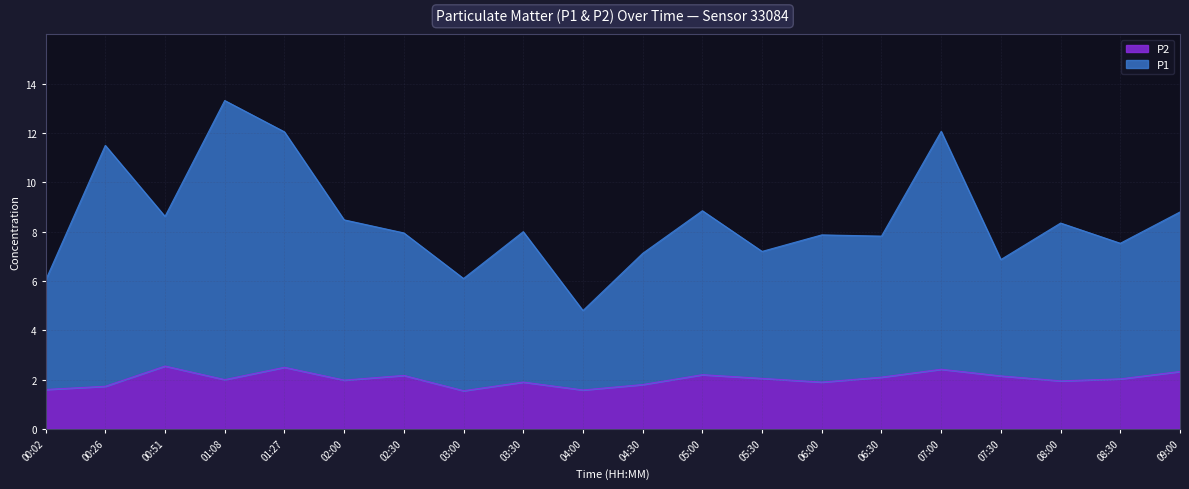

Reading left to right, transcribe all the data shown in this chart.

P1: 6.0	11.5	8.6	13.3	12.1	8.5	8.0	6.1	8.0	4.8	7.1	8.9	7.2	7.9	7.8	12.1	6.9	8.3	7.5	8.8
P2: 1.6	1.7	2.5	2.0	2.5	2.0	2.2	1.6	1.9	1.6	1.8	2.2	2.0	1.9	2.1	2.4	2.1	1.9	2.0	2.3